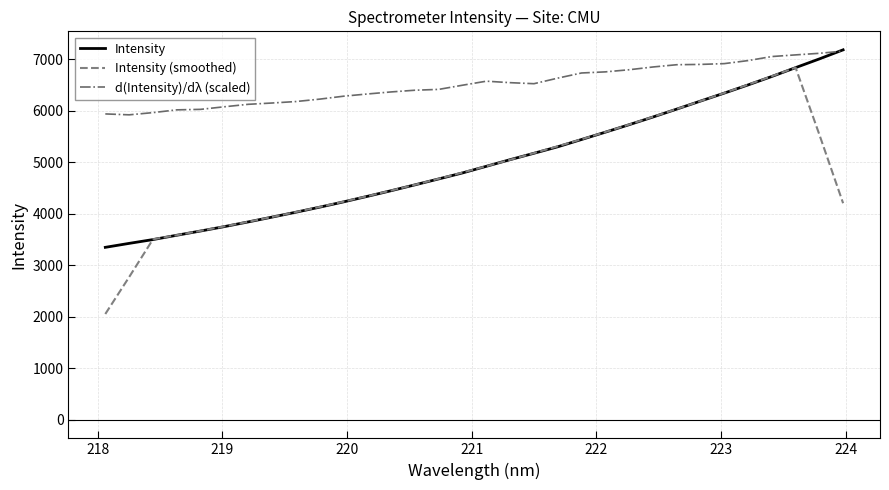

What is the maximum value for d(Intensity)/dλ (scaled)?

7158.2